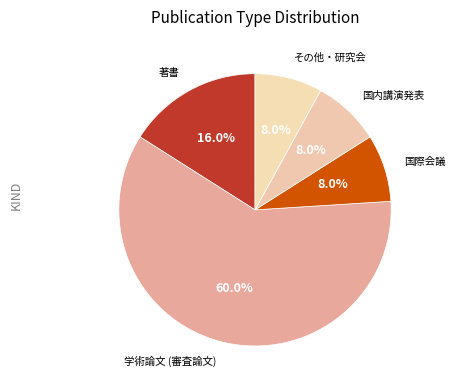

What is the largest slice in the pie chart?

学術論文 (審査論文)